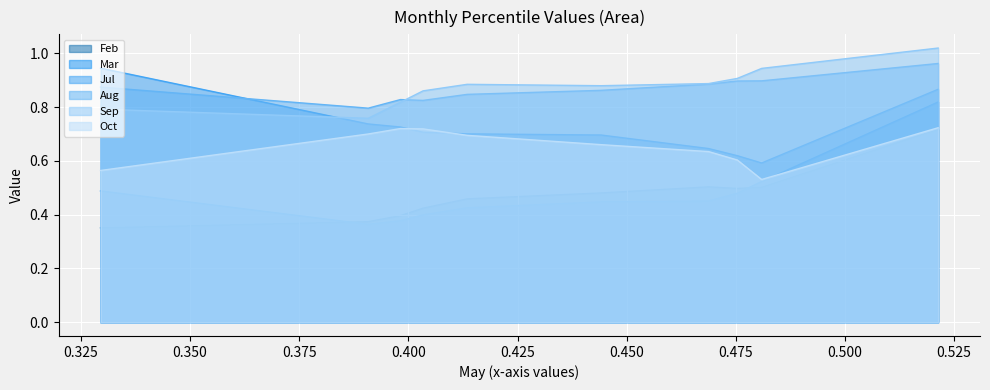

At pct65, list the series in order from largest to smallest.

Sep, Aug, Jul, Oct, Feb, Mar